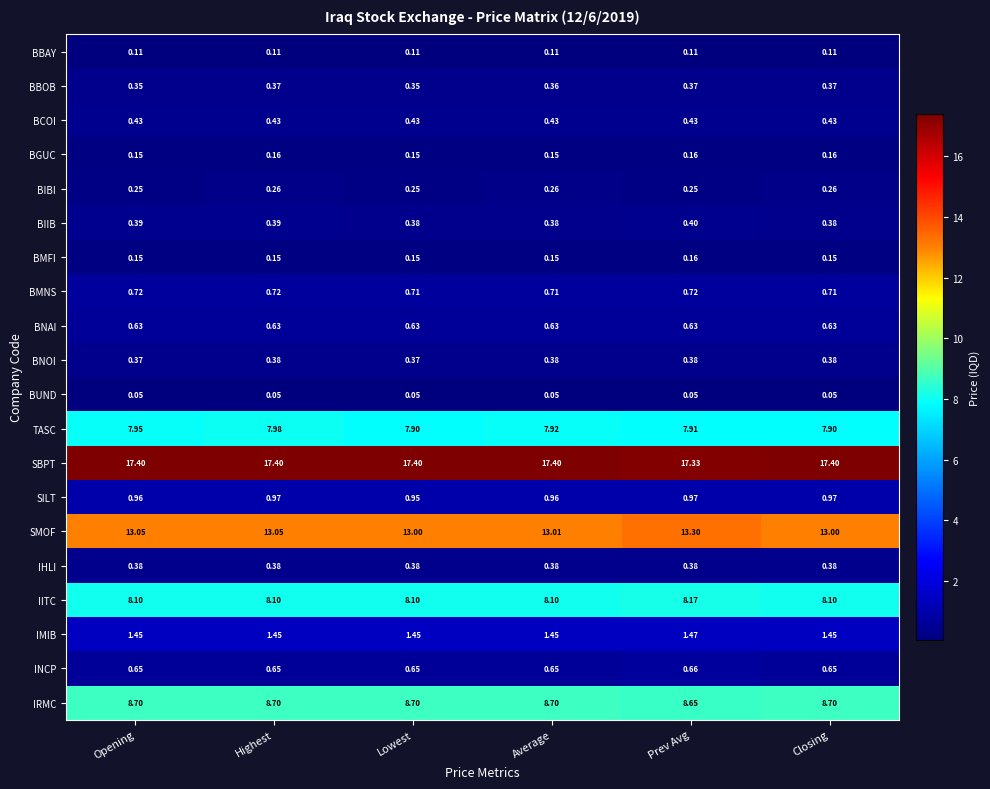

Which series has the largest range (max minus min)?

SMOF